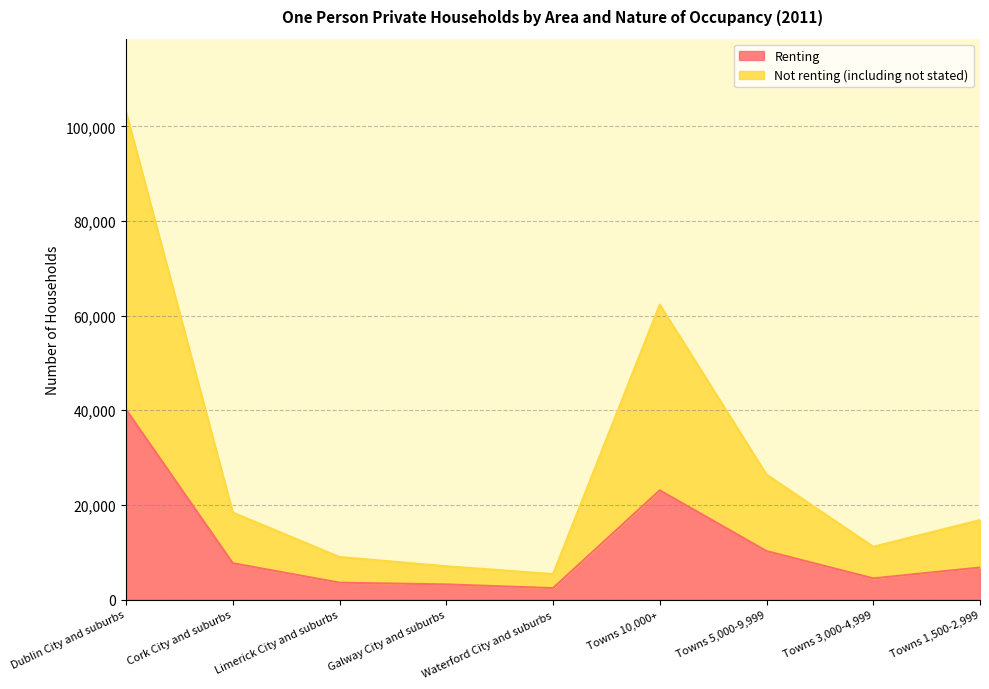

Reading right to left, what are all the values shown in this chart?

Renting: 6769	4478	10242	23086	2417	3200	3565	7684	40147
Not renting (including not stated): 16795	11160	26415	62347	5381	7042	8991	18381	103075